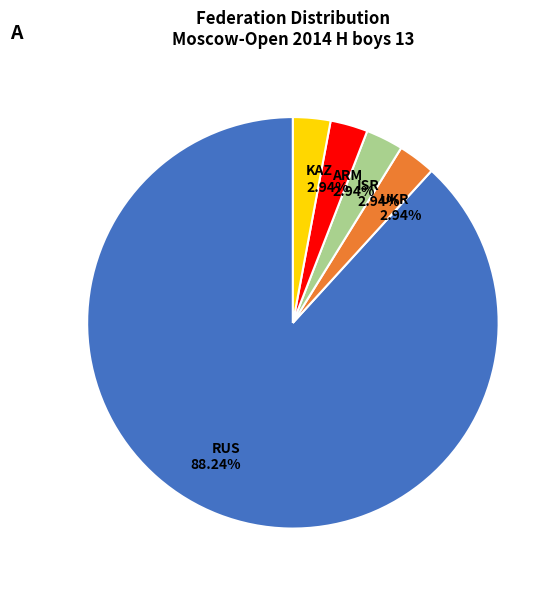

What is the ratio of the value at ISR to the value at KAZ?

1.0